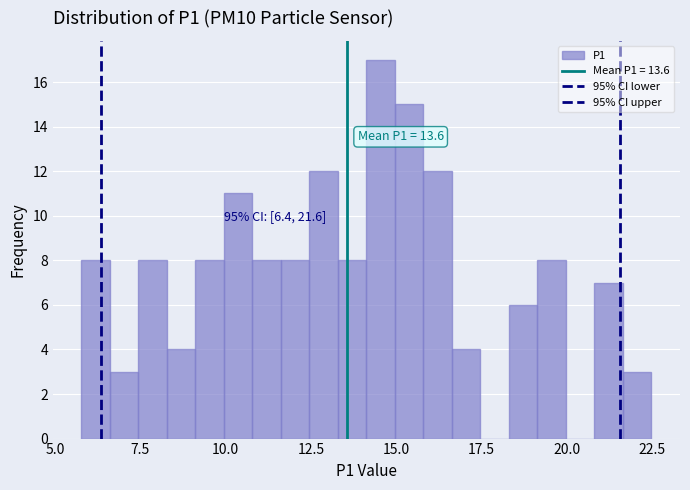

Read against the x-axis, roughly where is the centre of the tallest bar?

14.5